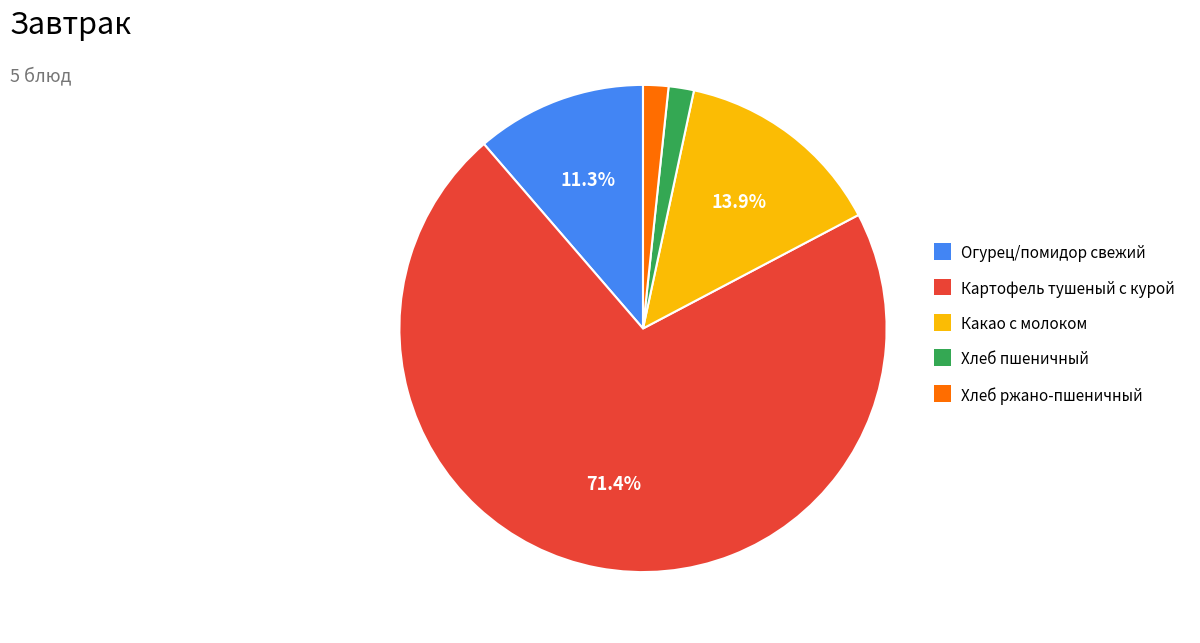

Count the number of slices in the pie.

5